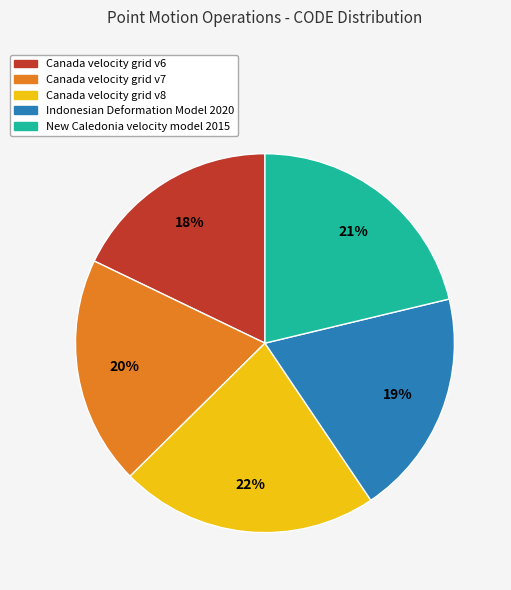

Which has a higher value, Canada velocity grid v8 or Canada velocity grid v7?

Canada velocity grid v8